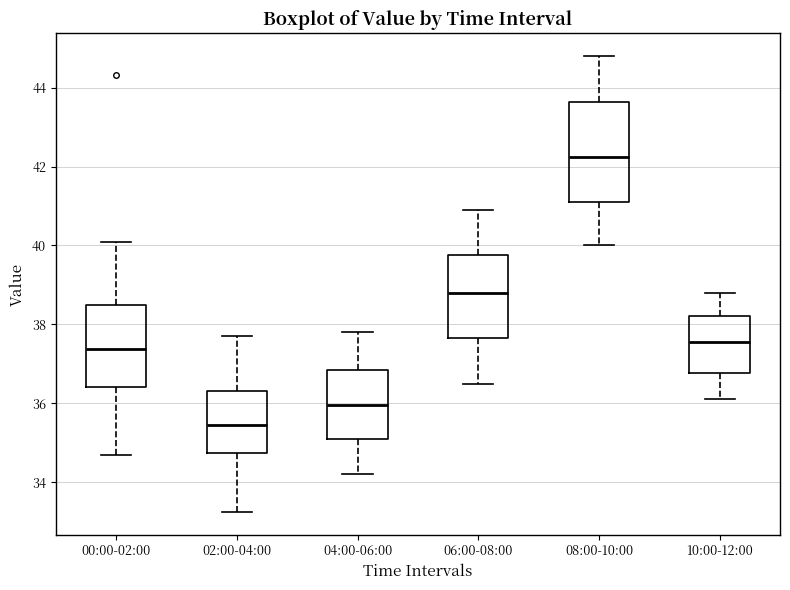

Comparing the boxes themselves (not the whiskers), which one is the tallest?

08:00-10:00